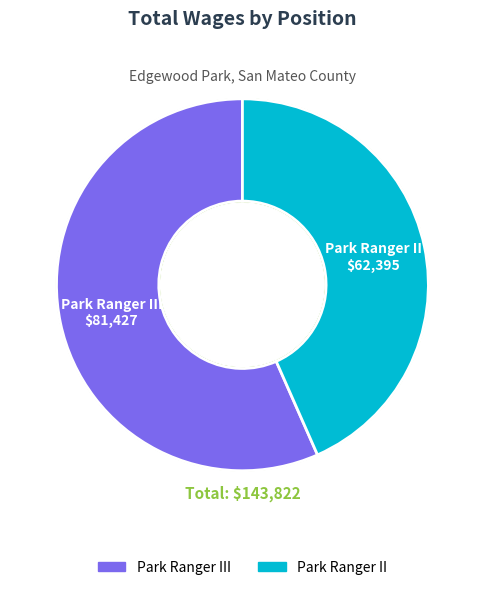

What is the change in value from Park Ranger III to Park Ranger II?

-19032